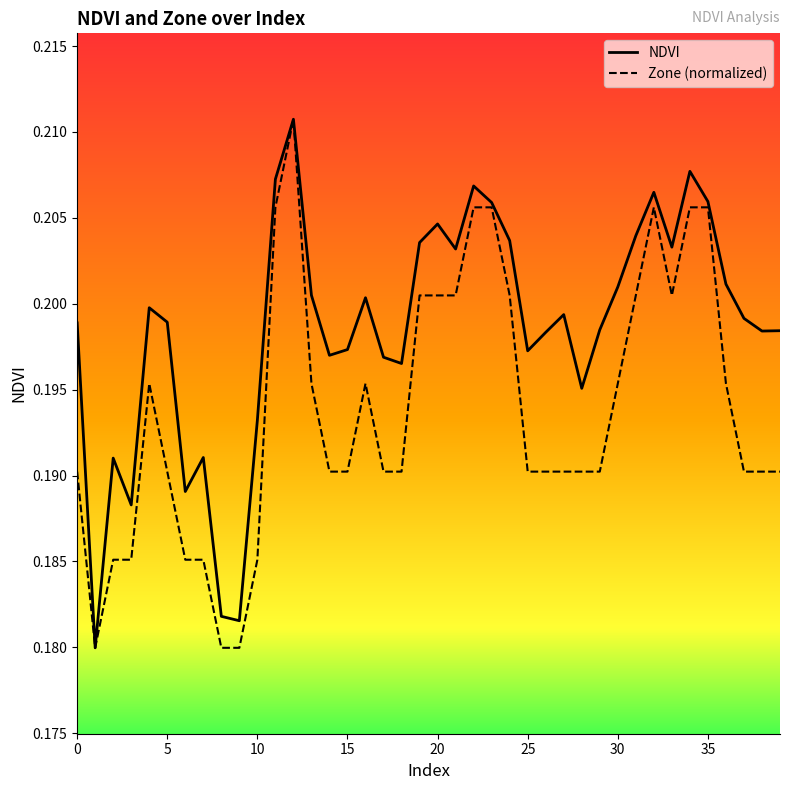

Which series has the largest total across all categories?

NDVI